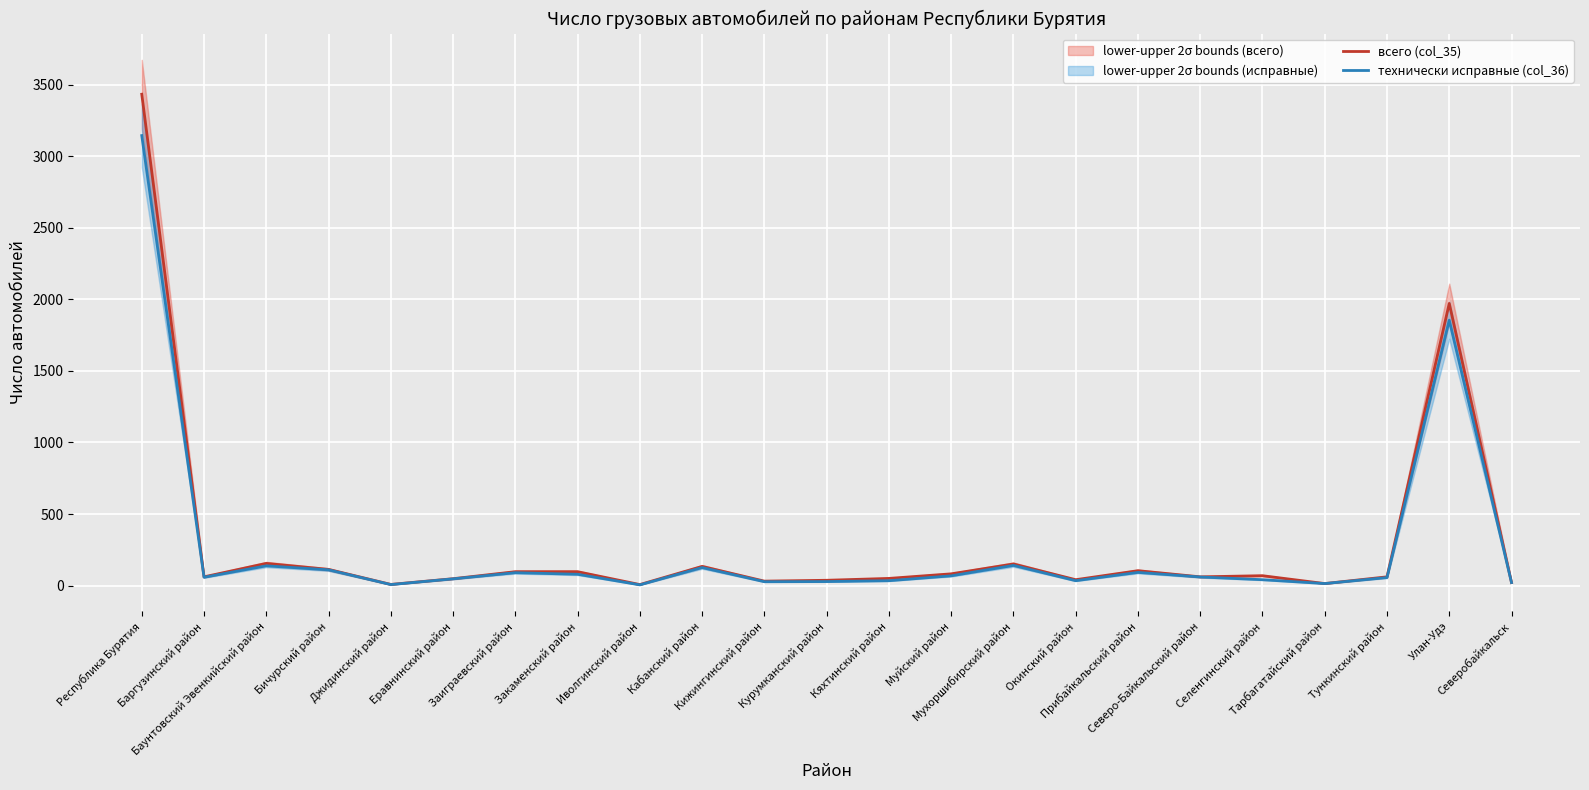

Read the всего (col_35) value at Республика Бурятия, to the nearest 50.

3450